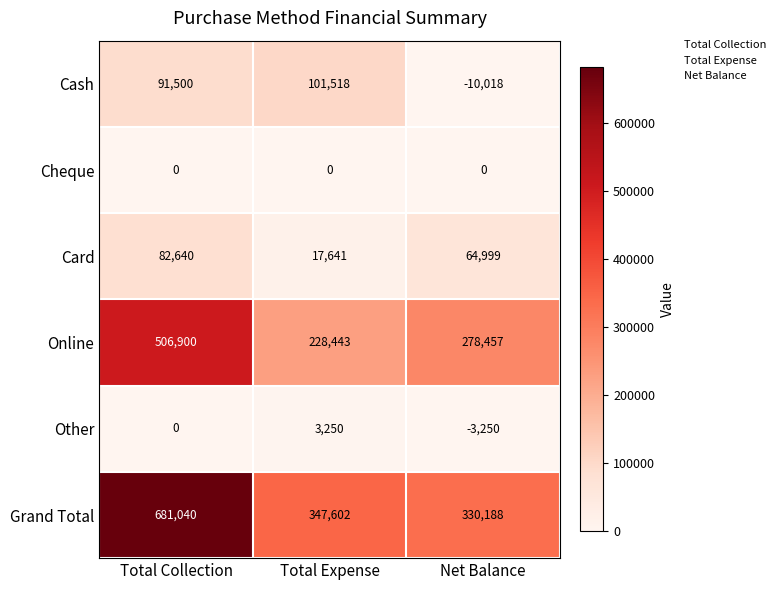

Rank the series by their maximum value, from highest to lowest.

Grand Total, Online, Cash, Card, Other, Cheque